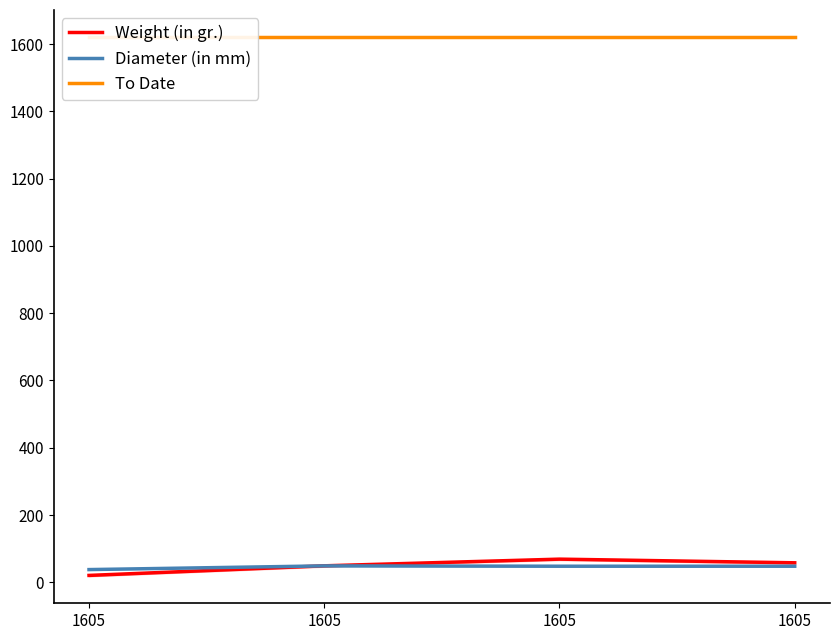

Does the chart have visible grid lines?

No